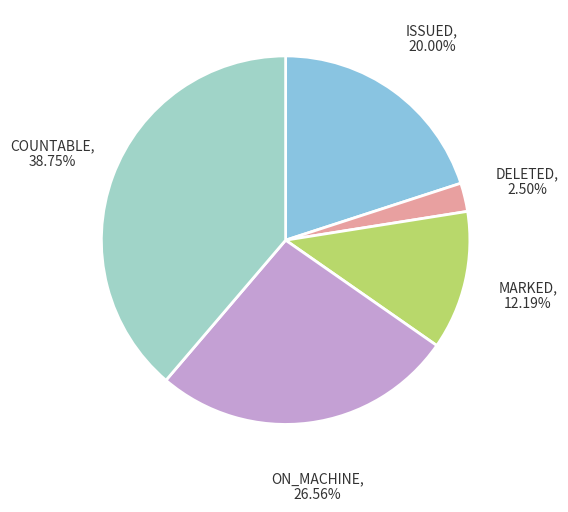

How many segments does this pie chart have?

5